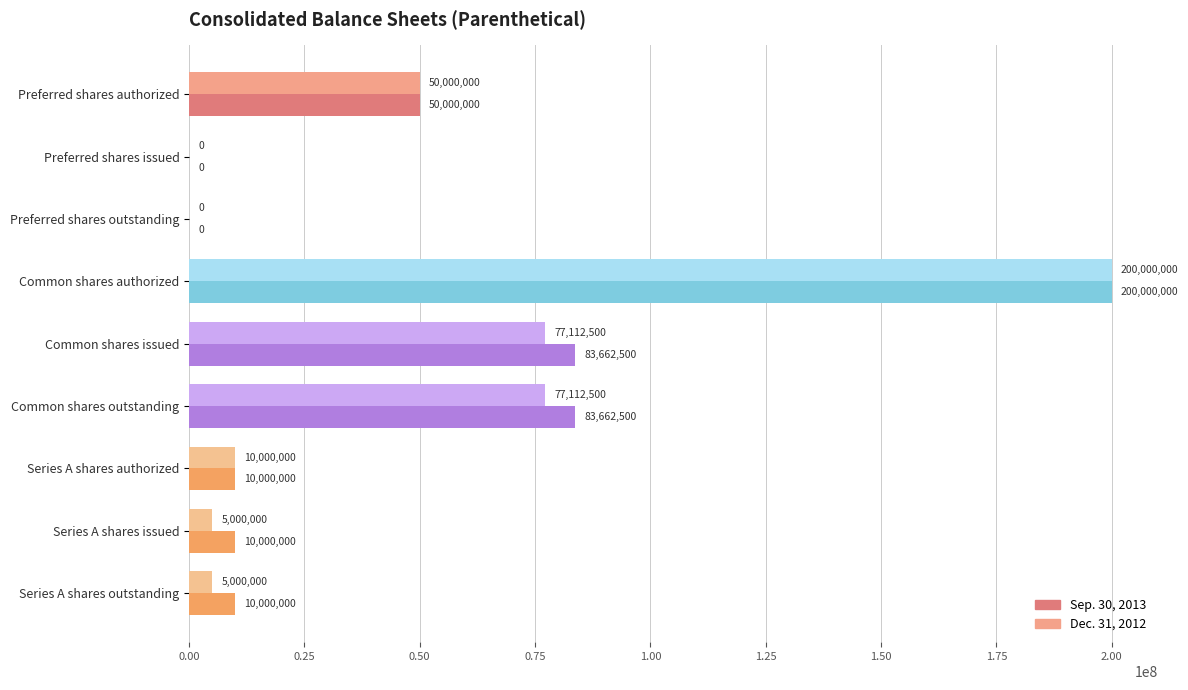

The value of Sep. 30, 2013 at Common shares outstanding is 148954138. True or false?

False